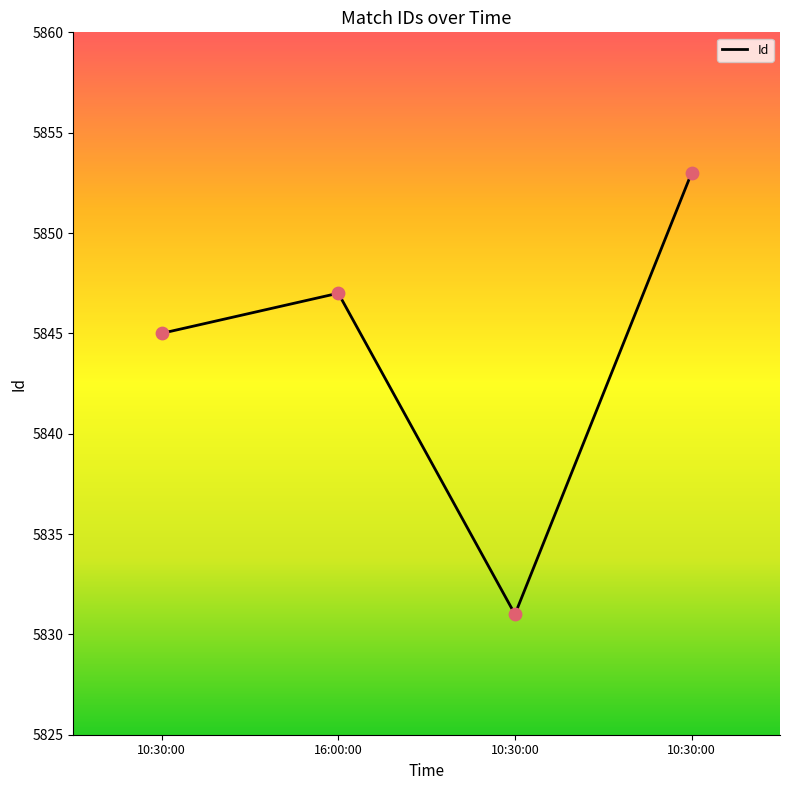

Between 10:30:00 and 16:00:00, which is larger?

10:30:00